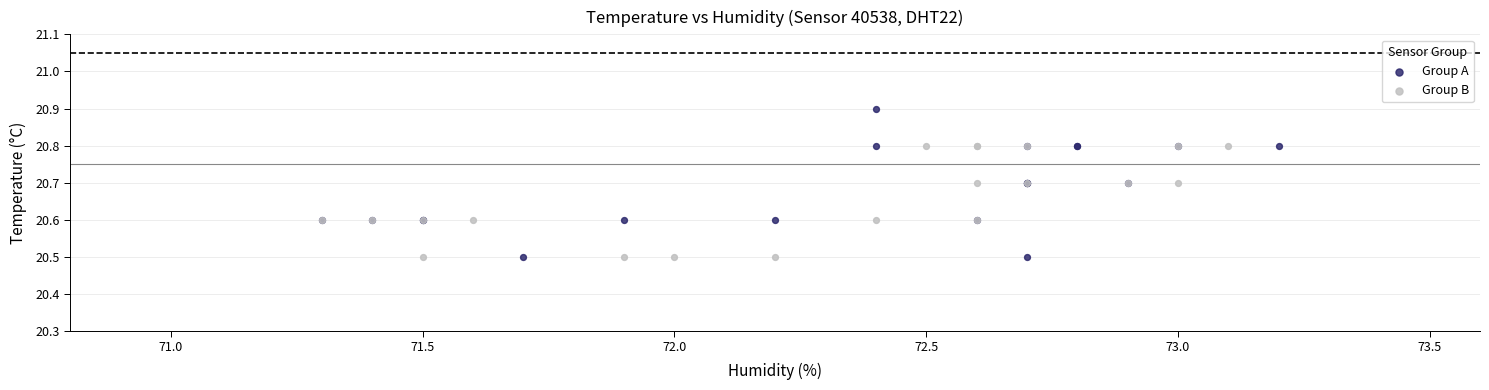

Which series reaches the maximum Y coordinate?

Group A